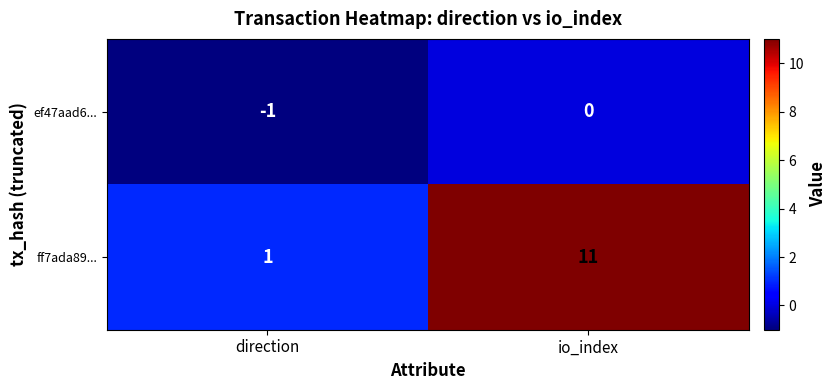

Reading right to left, transcribe all the data shown in this chart.

ef47aad6...: 0	-1
ff7ada89...: 11	1